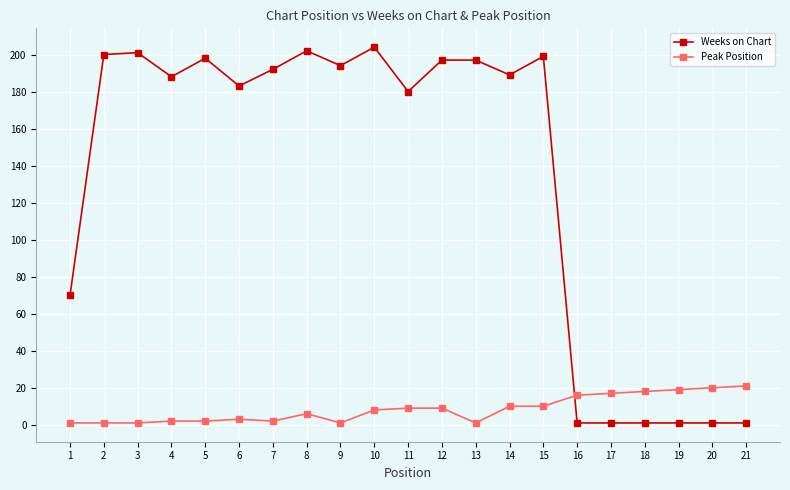

Does the chart have visible grid lines?

Yes